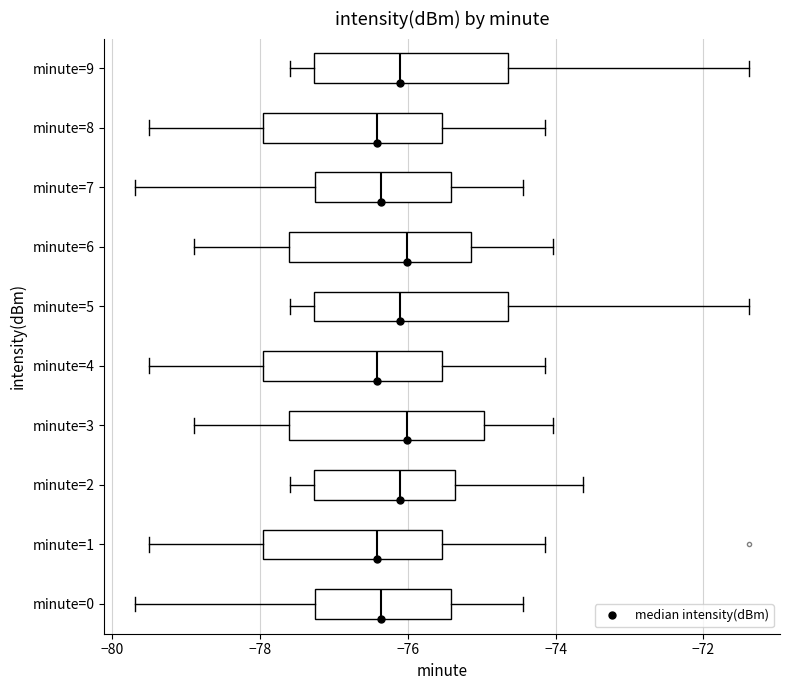

Reading bottom to top, read every box against the x-axis: the position of its median line, the range the box covers, and the ends of its whiskers. The values are not printed on the chart, so give them approximately, as read against the axis.

minute=0: median -76.4, box -77.2 to -75.4, whiskers -79.6 to -74.4
minute=1: median -76.4, box -78.0 to -75.6, whiskers -79.6 to -74.2
minute=2: median -76.2, box -77.2 to -75.4, whiskers -77.6 to -73.6
minute=3: median -76.0, box -77.6 to -75.0, whiskers -78.8 to -74.0
minute=4: median -76.4, box -78.0 to -75.6, whiskers -79.6 to -74.2
minute=5: median -76.2, box -77.2 to -74.6, whiskers -77.6 to -71.4
minute=6: median -76.0, box -77.6 to -75.2, whiskers -78.8 to -74.0
minute=7: median -76.4, box -77.2 to -75.4, whiskers -79.6 to -74.4
minute=8: median -76.4, box -78.0 to -75.6, whiskers -79.6 to -74.2
minute=9: median -76.2, box -77.2 to -74.6, whiskers -77.6 to -71.4